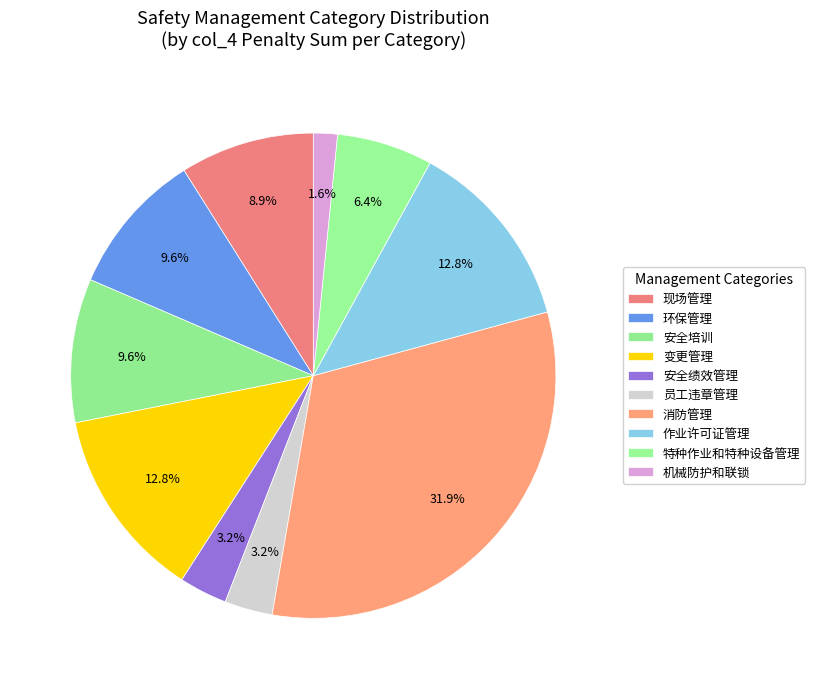

How many slices are in this pie chart?

10